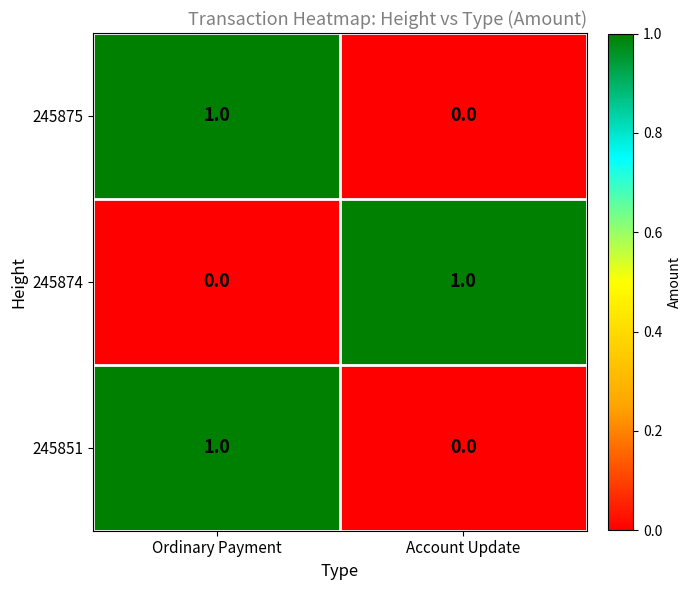

At which category is the sum across all series the highest?

Ordinary Payment